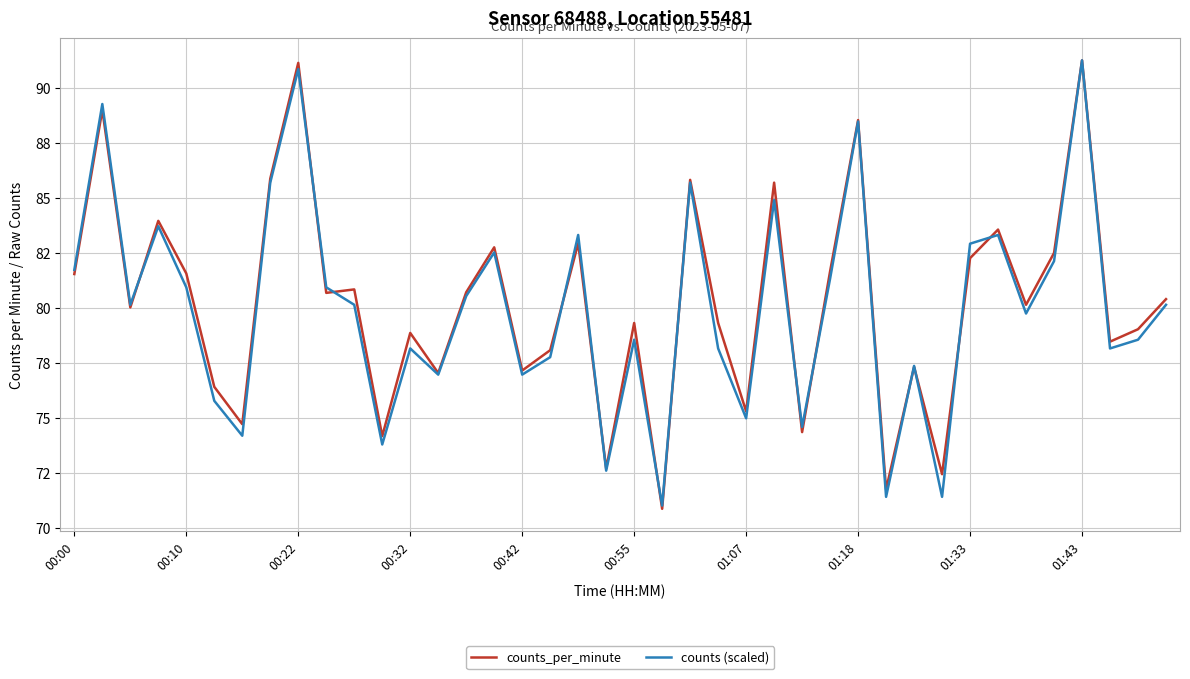

What are all the series names shown in the legend?

counts_per_minute, counts (scaled)